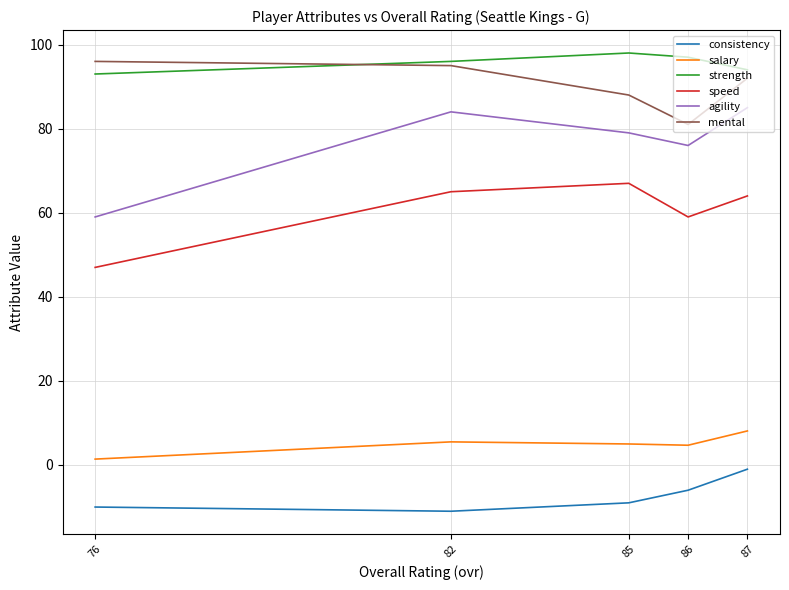

Between 82 and 76, which is larger?

76